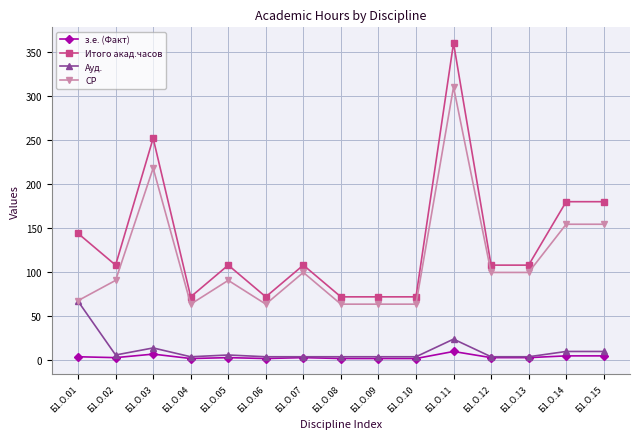

Between Б1.О.08 and Б1.О.15, which series saw the biggest shift?

Итого акад.часов